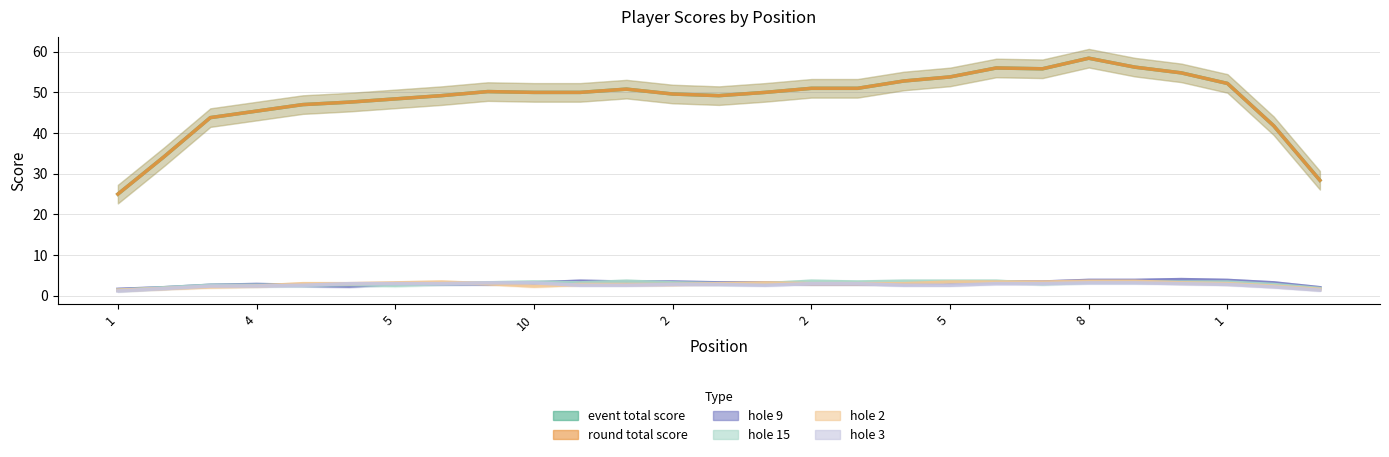

Which has a higher value, 14 or 25?

14